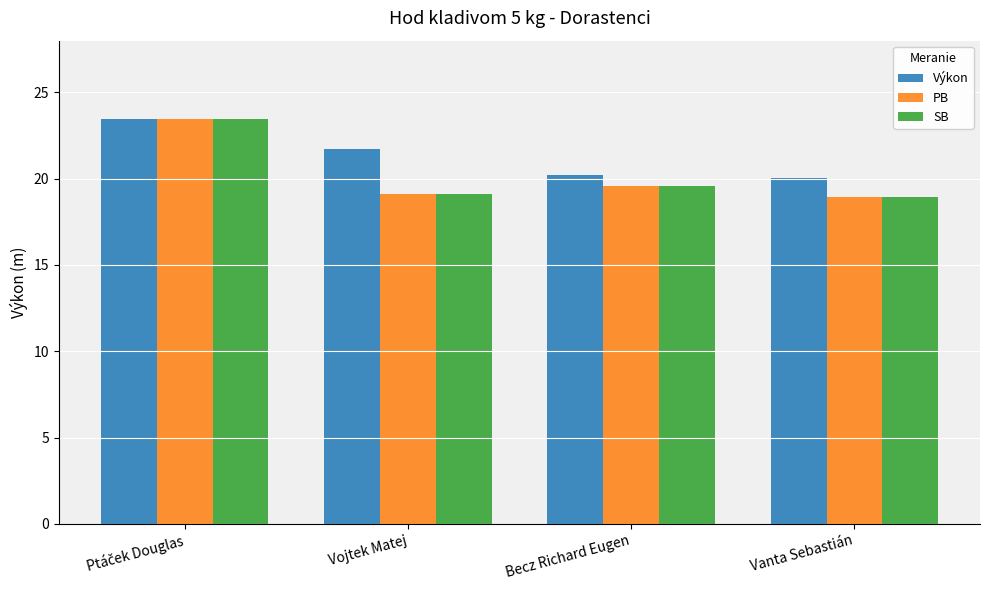

What is the spread (max minus min) of values at Vojtek Matej?

2.7